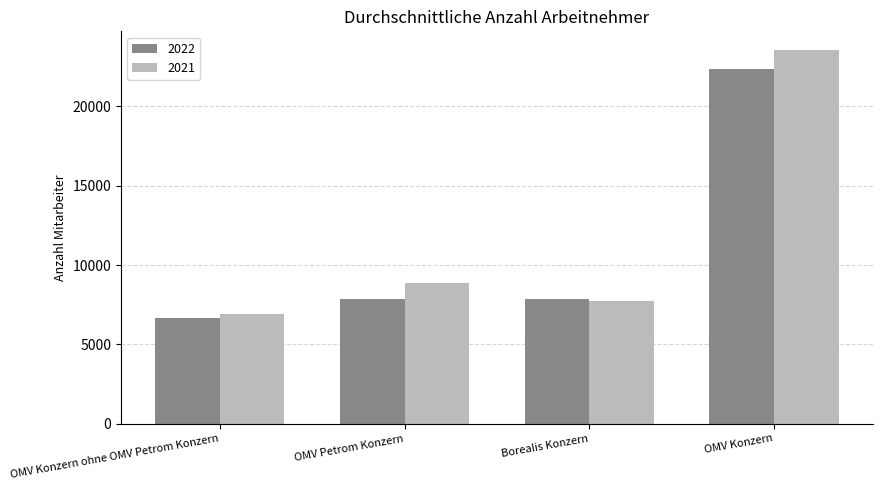

List the series in order of their overall mean, lowest first.

2022, 2021